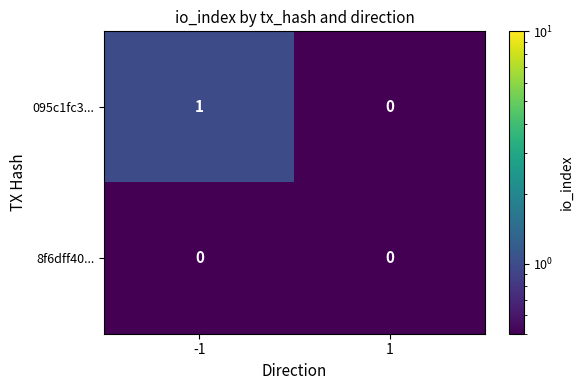

What is the total value across all series at 1?

0